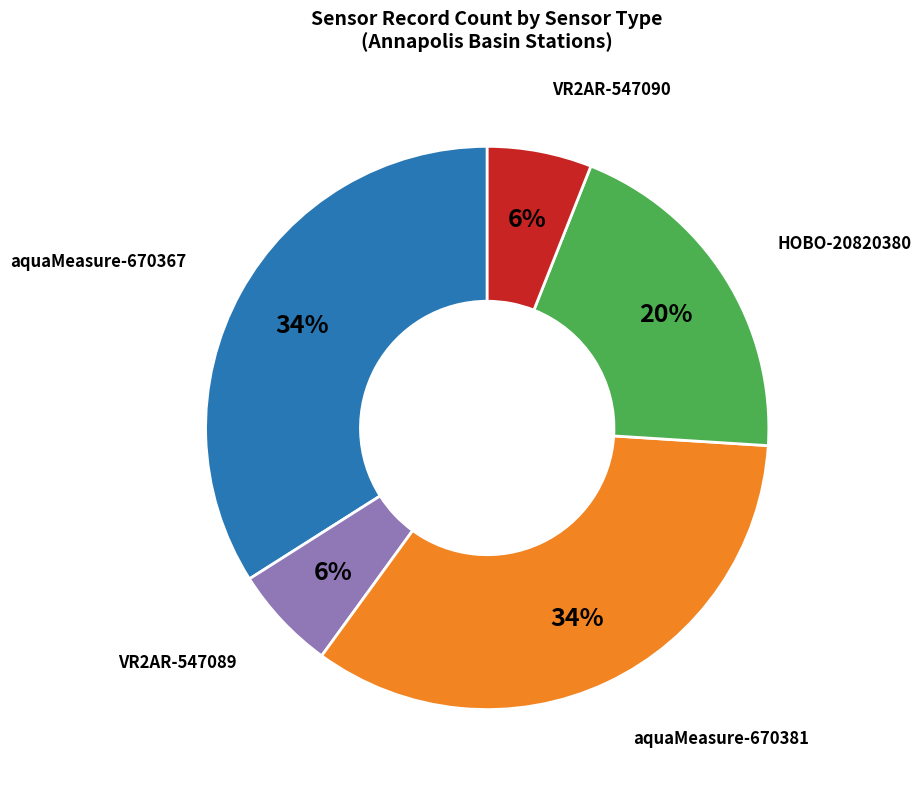

Do VR2AR-547090 and HOBO-20820380 together represent more than half of the pie?

No